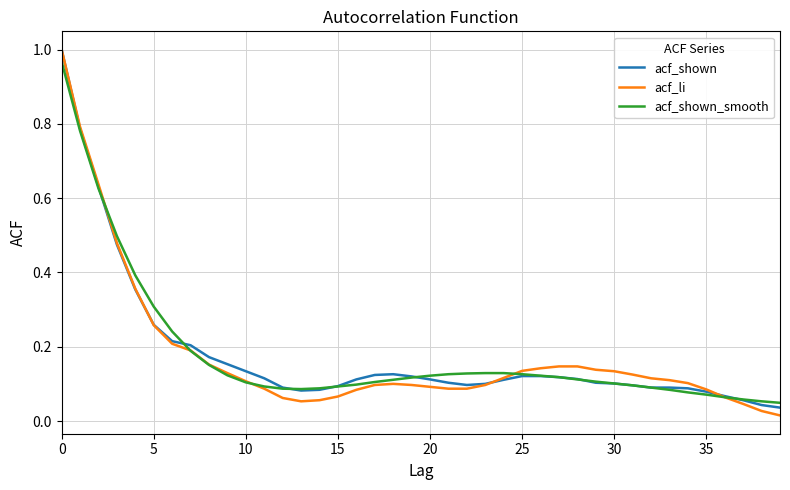

Which series has the widest spread of values?

acf_li